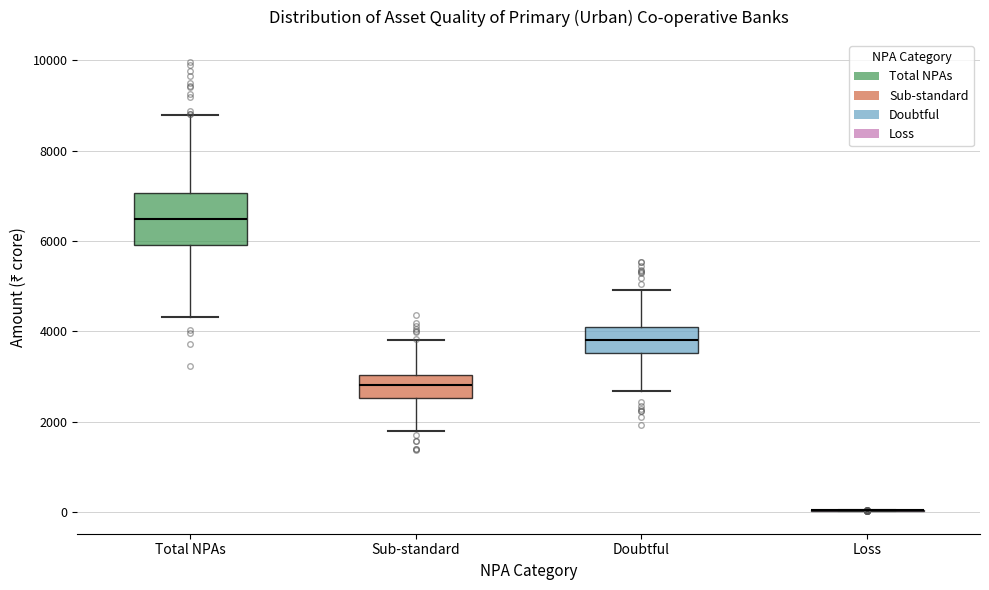

Reading left to right, read every box against the y-axis: the position of its median line, the range the box covers, and the ends of its whiskers. The values are not printed on the chart, so give them approximately, as read against the axis.

Total NPAs: median 6400, box 6000 to 7000, whiskers 4400 to 8800
Sub-standard: median 2800, box 2600 to 3000, whiskers 1800 to 3800
Doubtful: median 3800, box 3600 to 4000, whiskers 2600 to 5000
Loss: box collapsed to a line at 0, whiskers 0 to 0